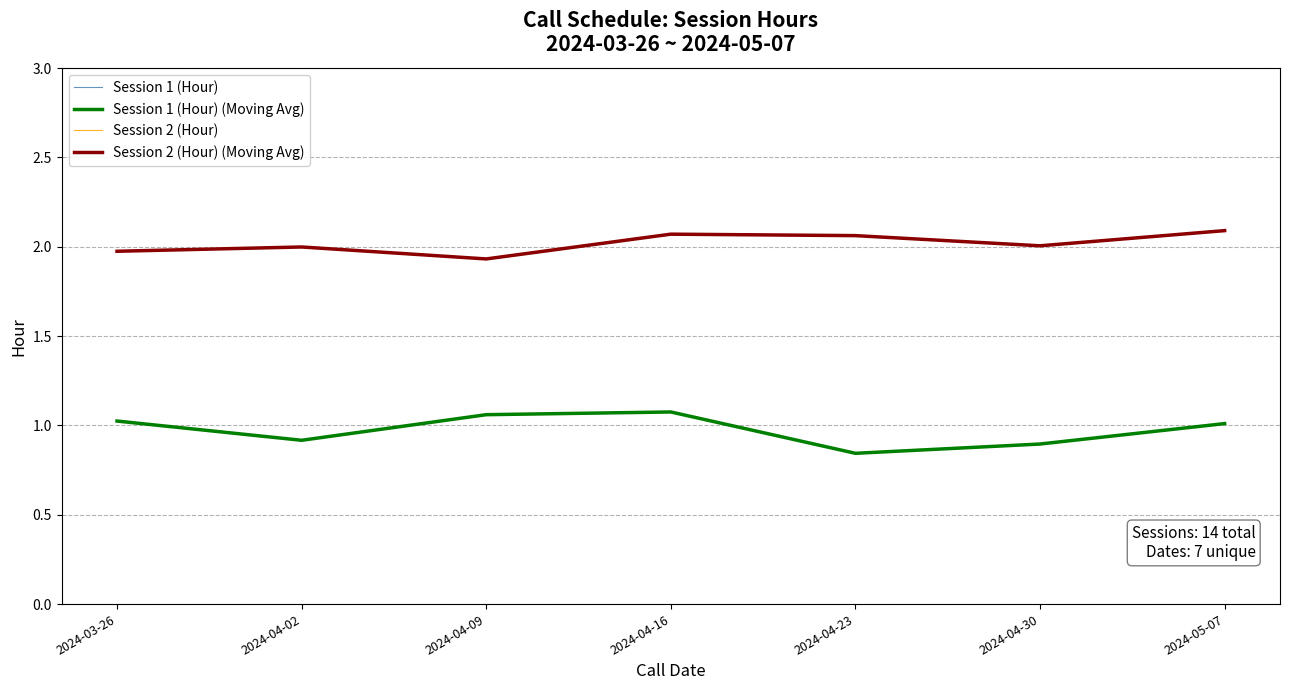

What is the difference between the Session 1 (Hour) (Moving Avg) values at 2024-04-30 and 2024-05-07?

0.1